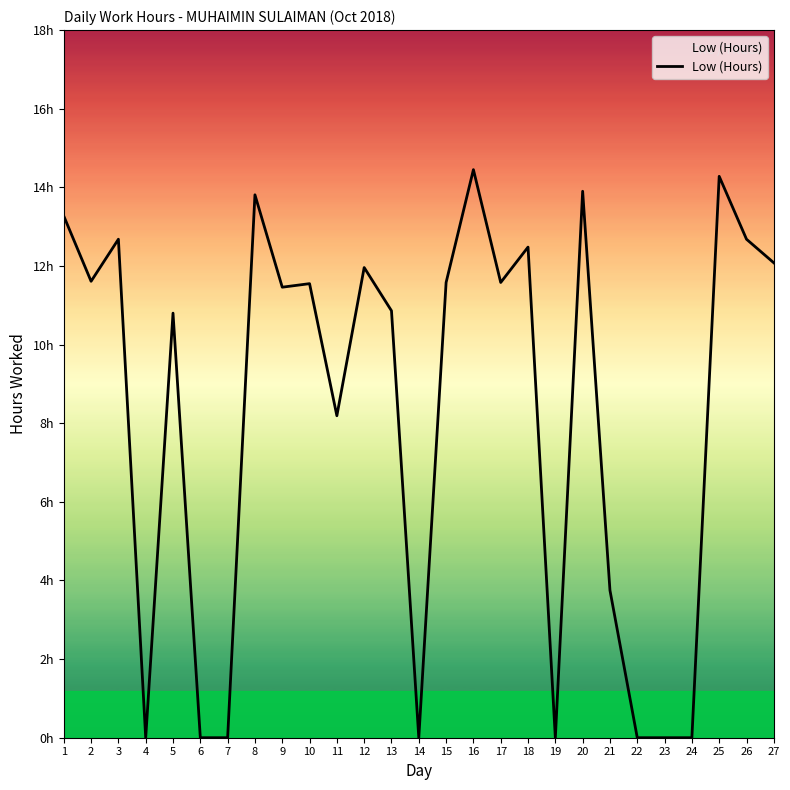

Does the chart display data point markers on the line(s)?

No